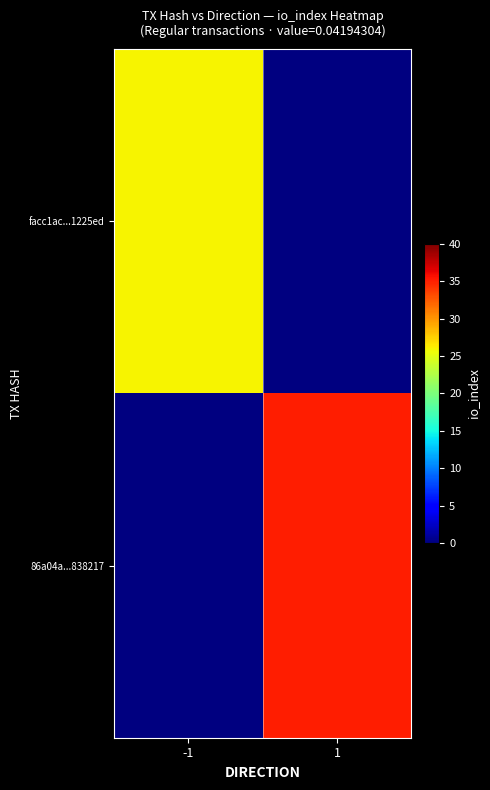

True or false: 86a04a...838217 has a value of 35.0 at 1.

True